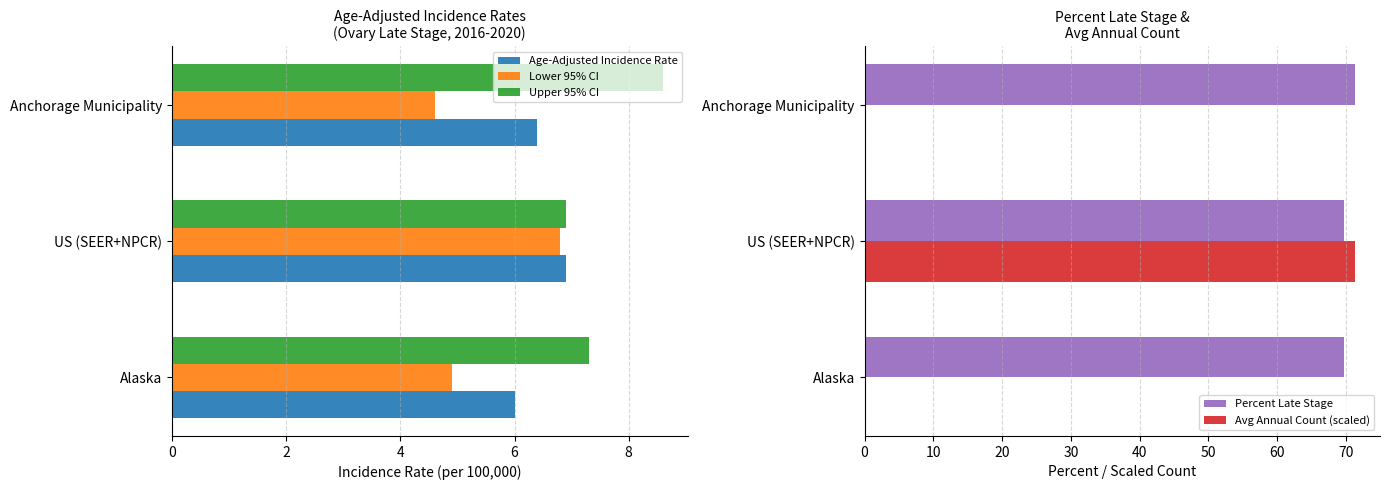

What is the sum of all Age-Adjusted Incidence Rate values?

19.3